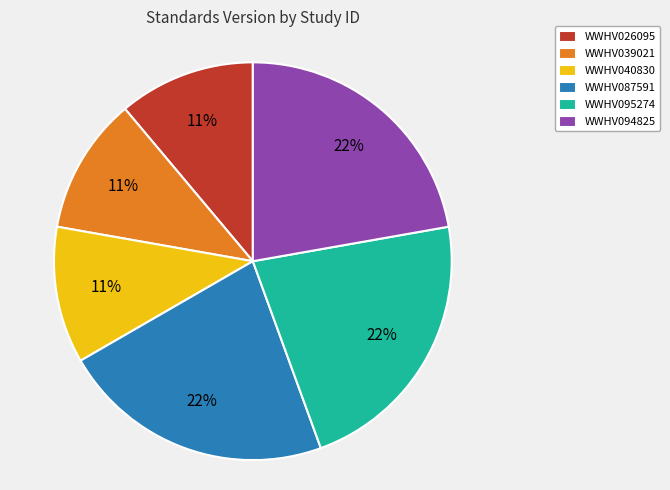

To the nearest percent, what is the difference between the largest and smallest slice percentages?

11%